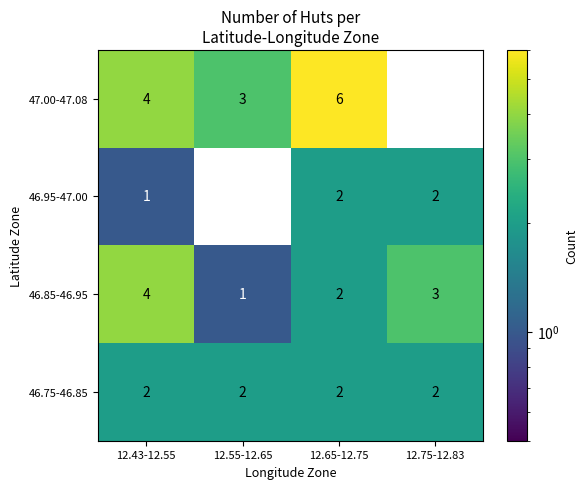

What is the total value across all series at 12.43-12.55?

11